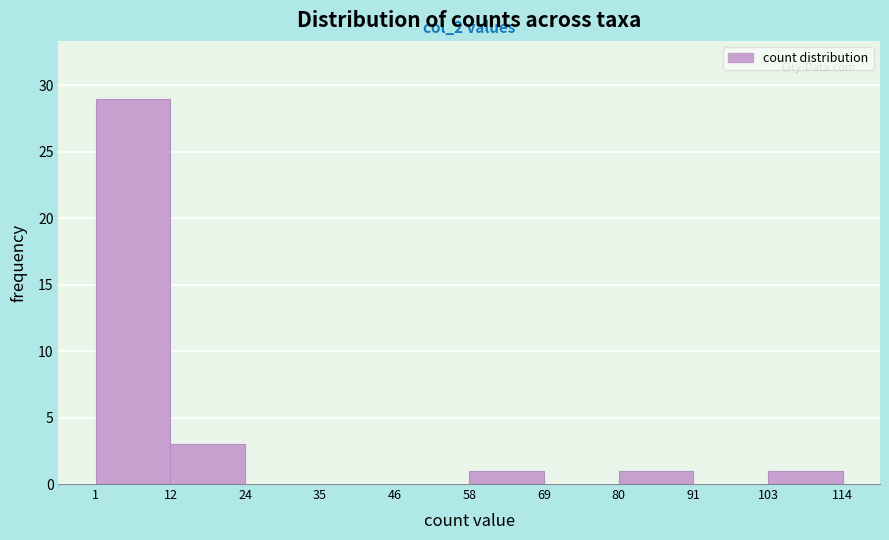

Over which range of the x-axis is the bar tallest?

1 to 12